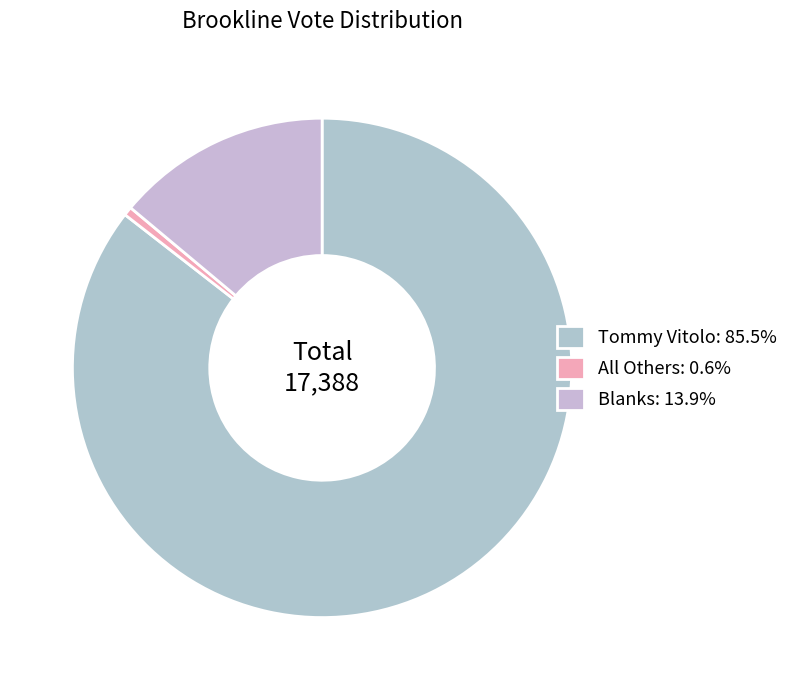

Rank the categories by value from highest to lowest.

Tommy Vitolo, Blanks, All Others